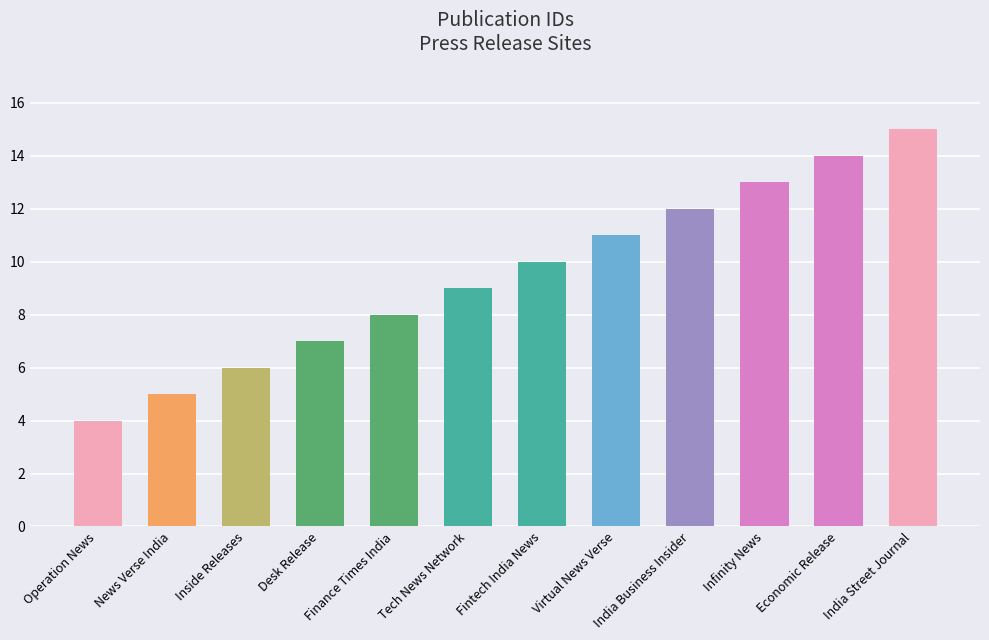

What value does the data have at News Verse India?

5